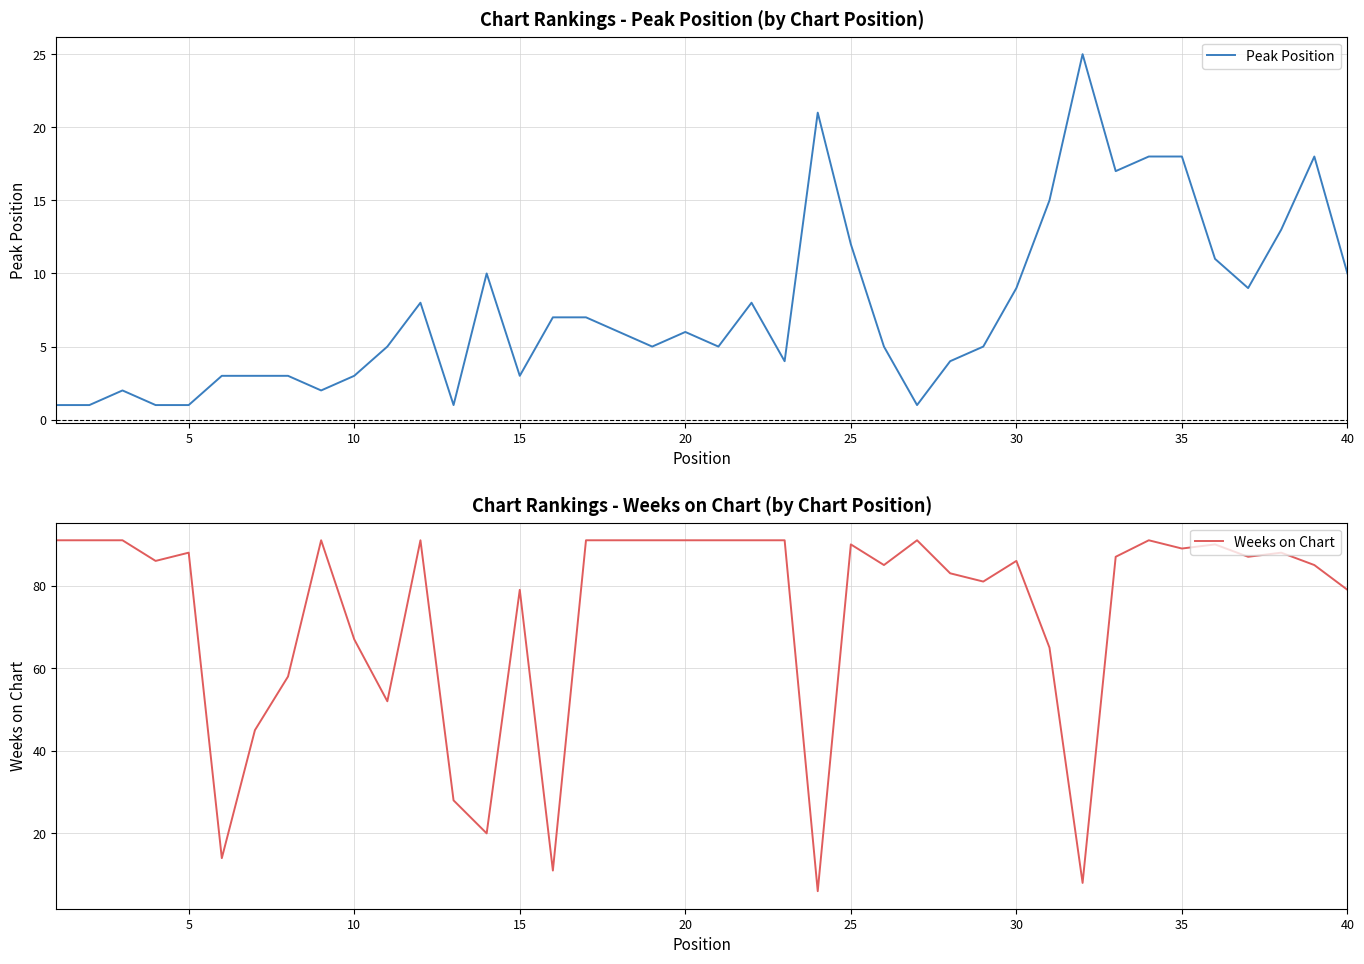

True or false: Peak Position has a value of 1 at 15.

False